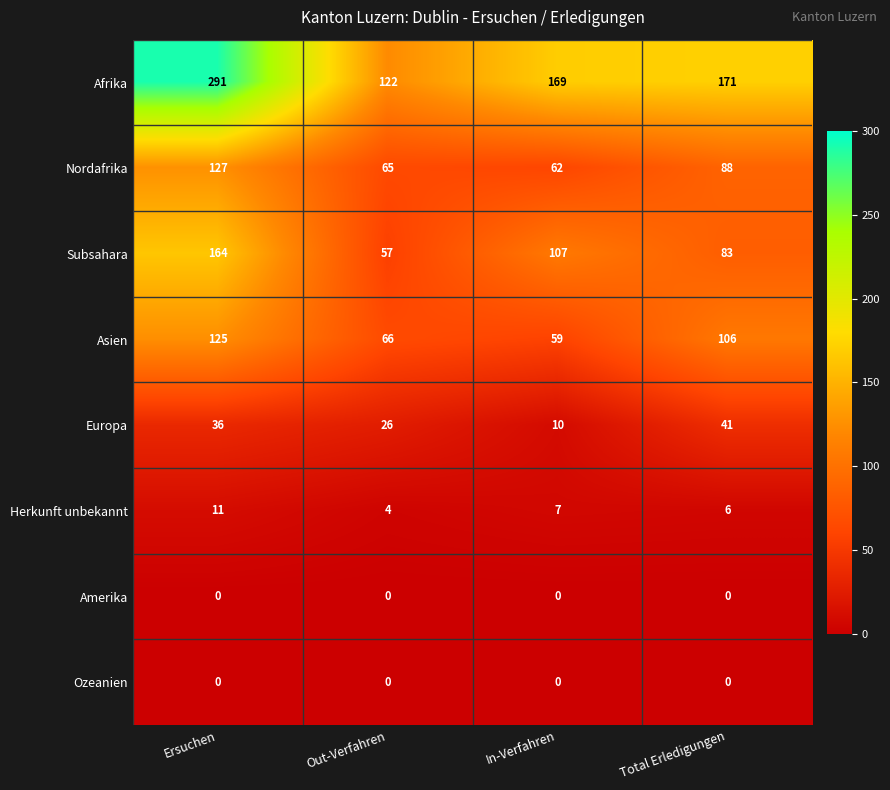

At which category does the chart reach its peak across all series?

Ersuchen